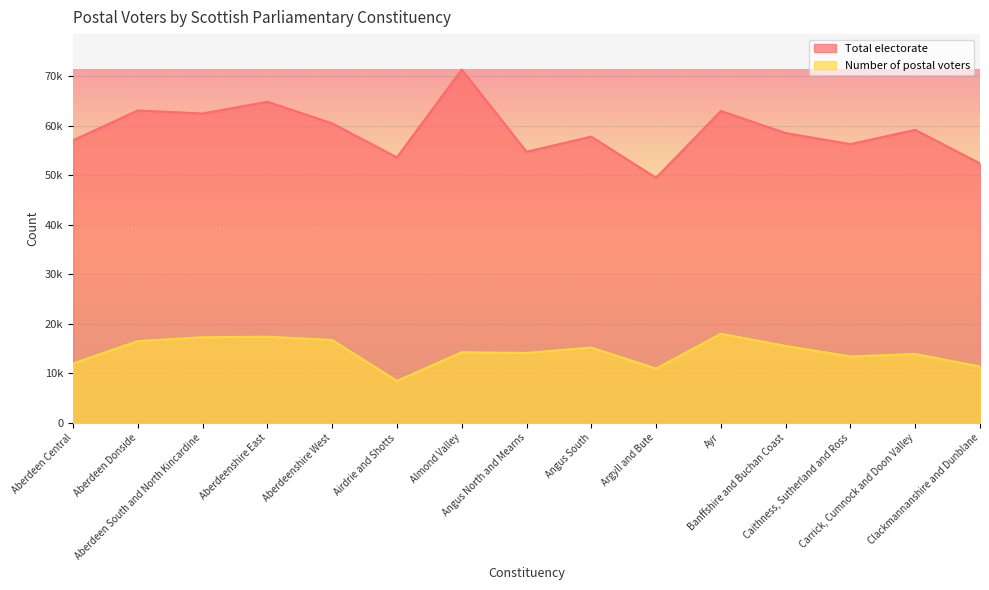

Between Clackmannanshire and Dunblane and Aberdeen Central, which is larger?

Aberdeen Central